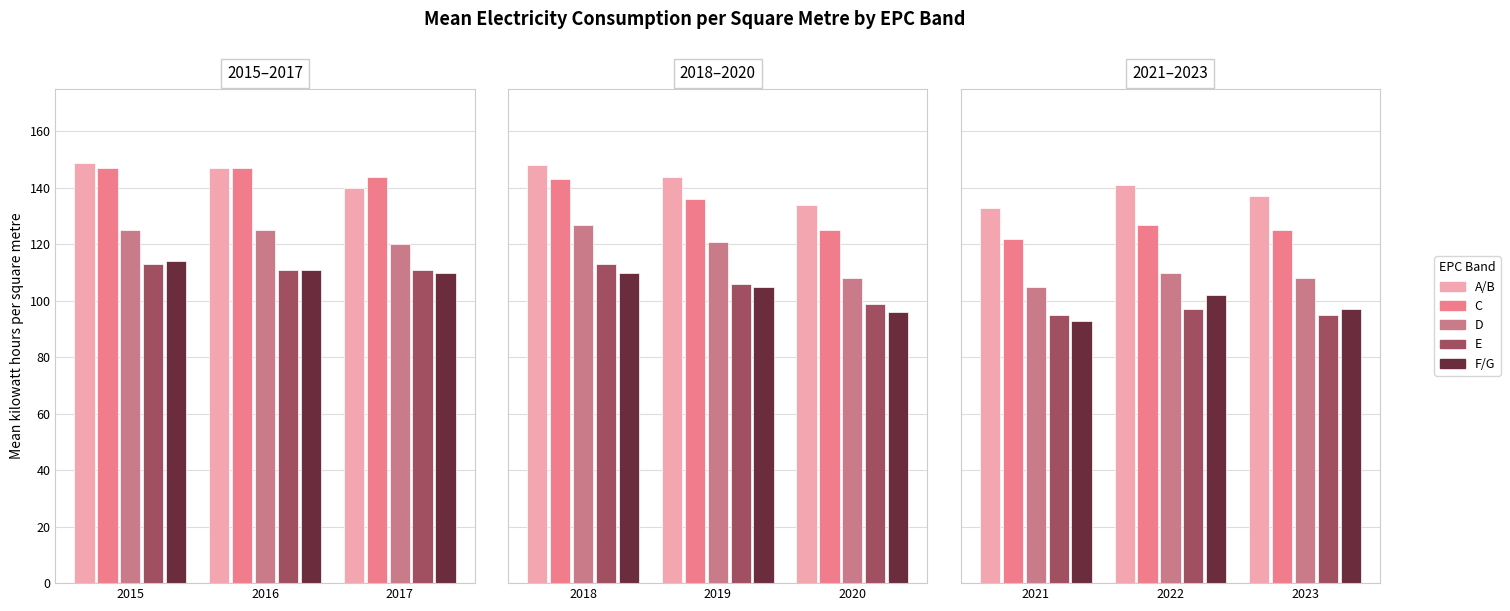

What are all the series names shown in the legend?

A/B, C, D, E, F/G